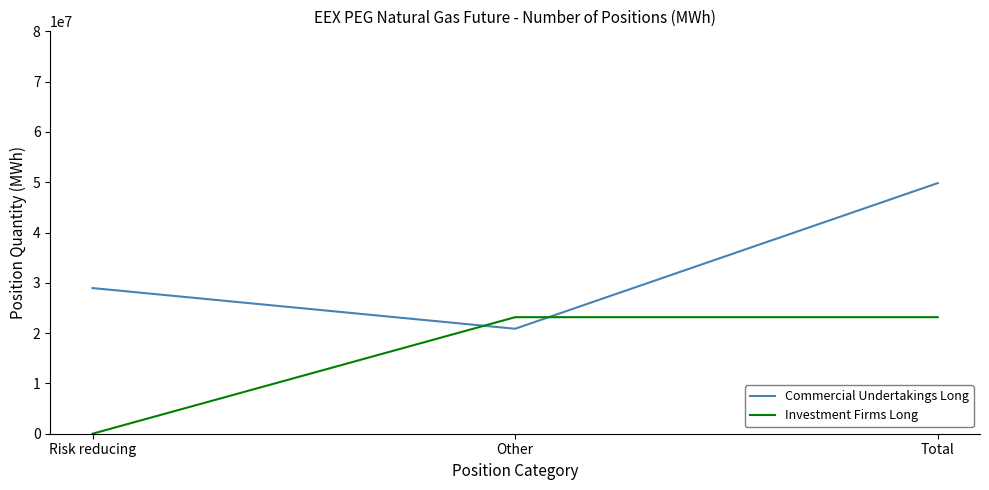

Which category has the highest value in the Commercial Undertakings Long series?

Total